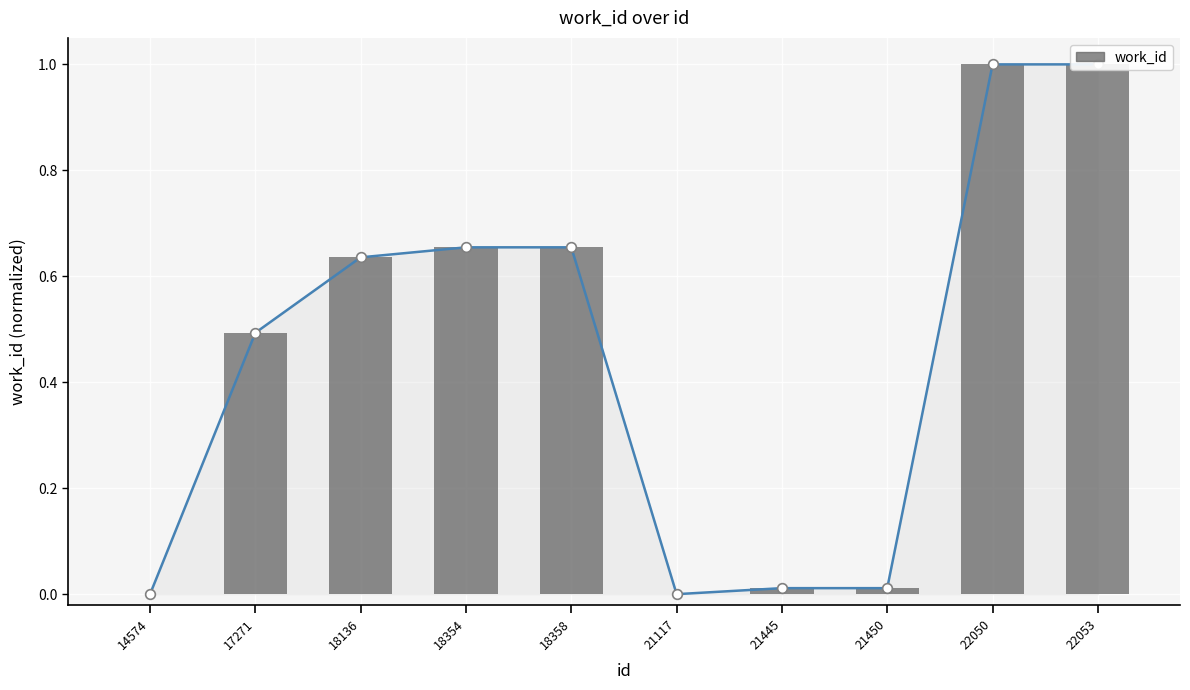

Reading left to right, what are all the values shown in this chart?

14574=0.0	17271=0.5	18136=0.6	18354=0.7	18358=0.7	21117=0.0	21445=0.0	21450=0.0	22050=1.0	22053=1.0